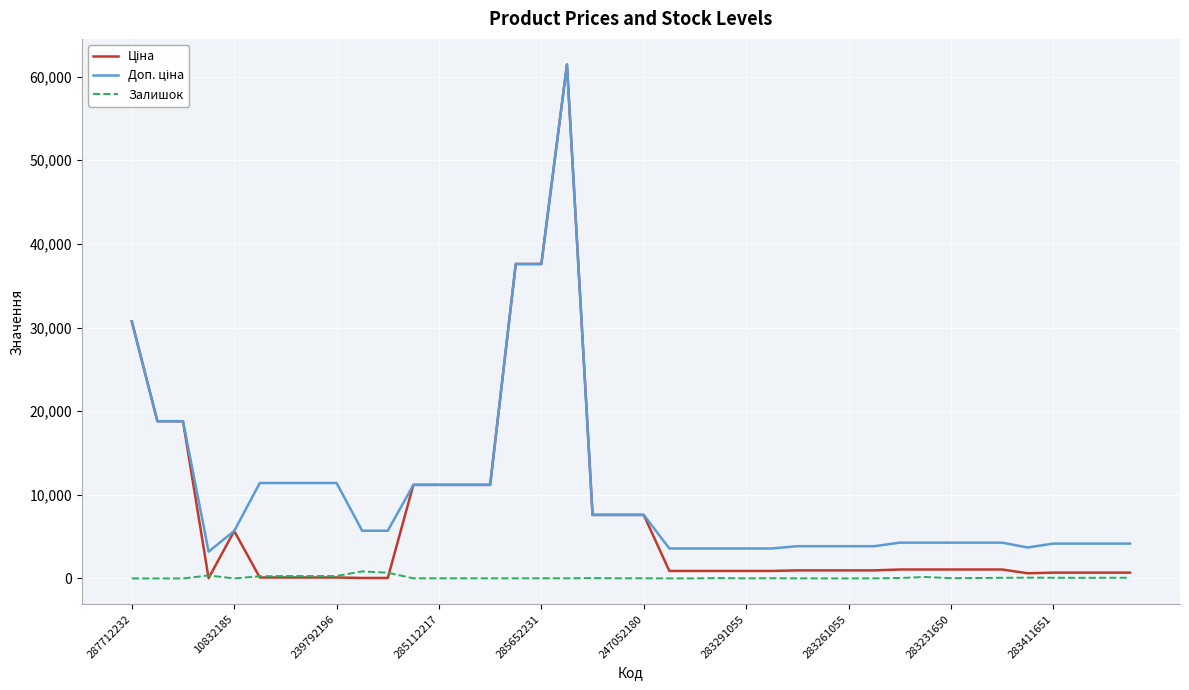

What is the maximum value shown in the chart?

61434.3